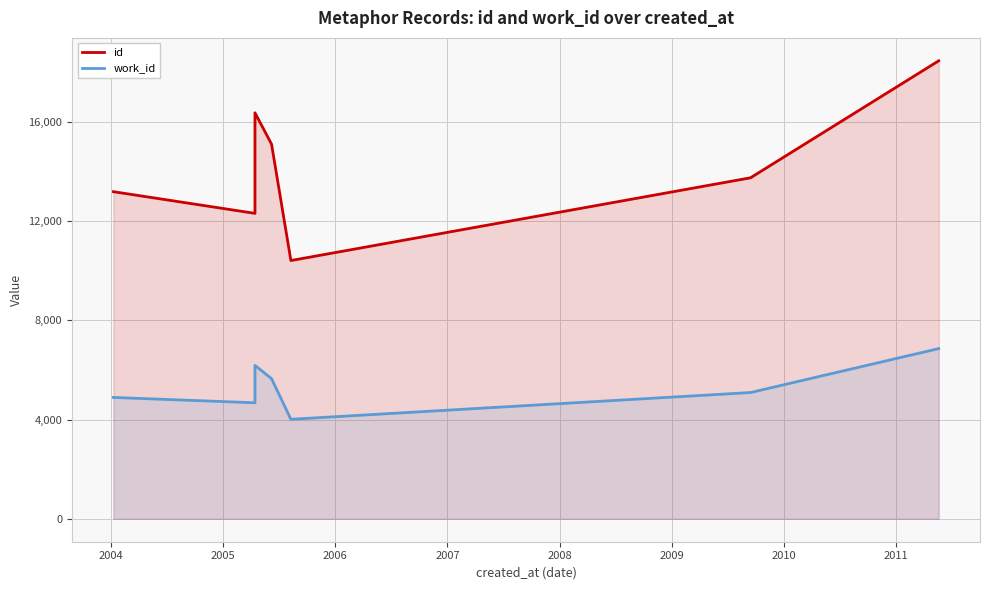

What is the value of the id point at the 2nd from the left?

12307